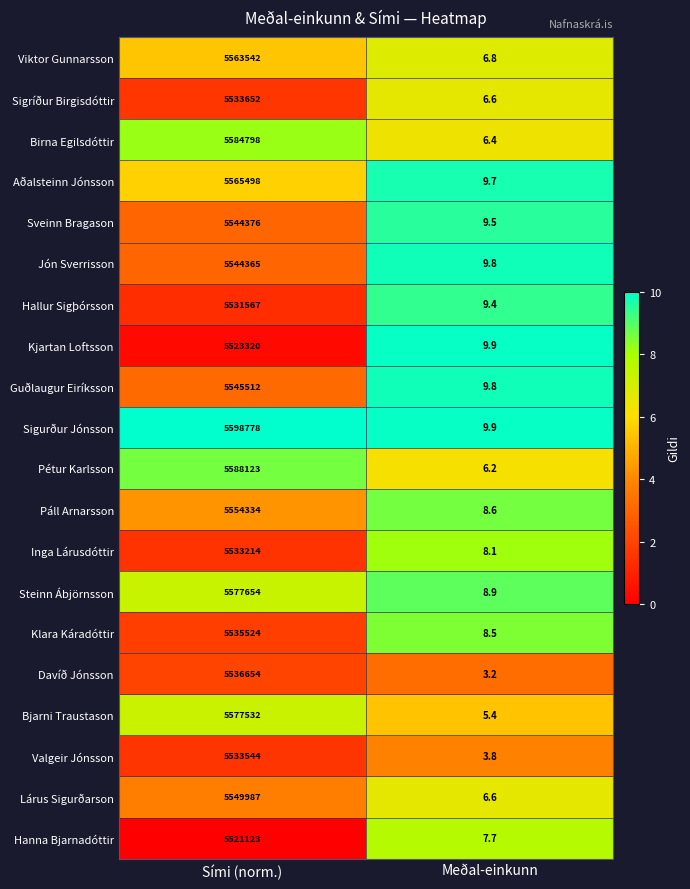

List the labels in order of Kjartan Loftsson value, smallest first.

Meðal-einkunn, Sími (norm.)